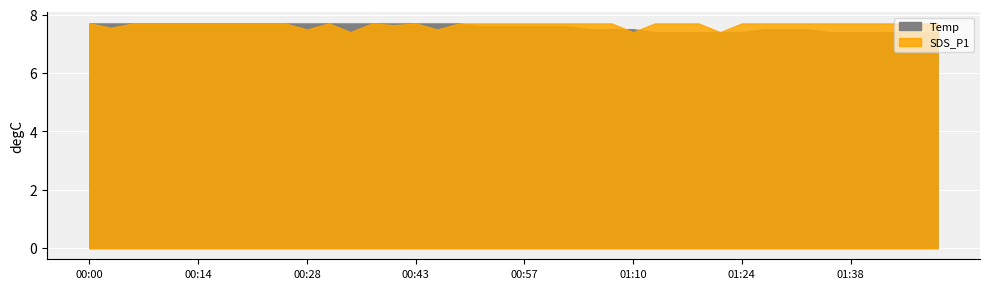

What is the average value of the Temp series?

7.6